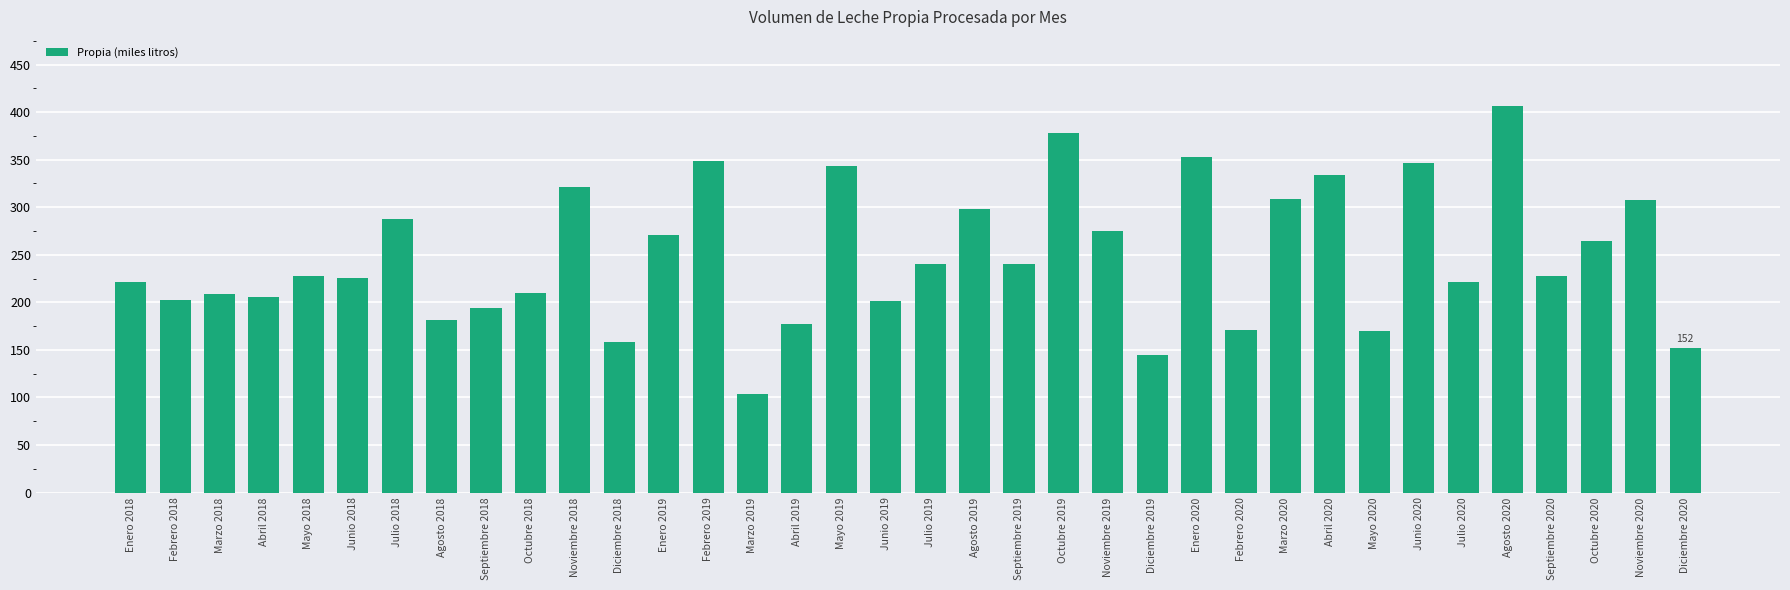

Approximately how many times larger is the value at Junio 2019 compared to Septiembre 2020?

0.9